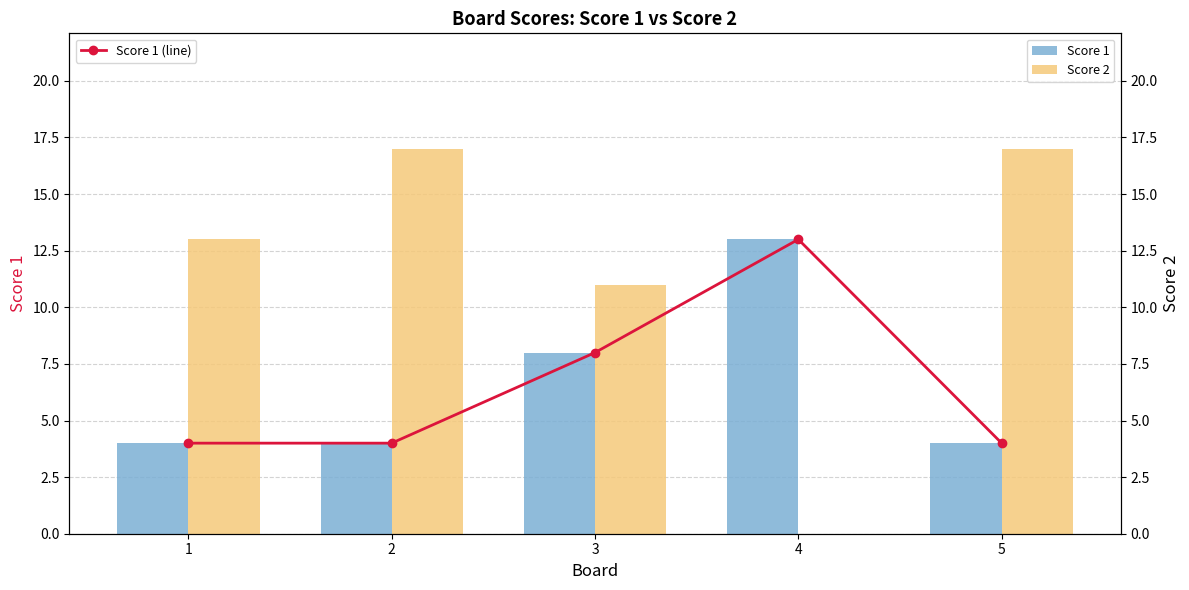

What is the value of the Score 1 (line) bar at the 5th from the left?

4